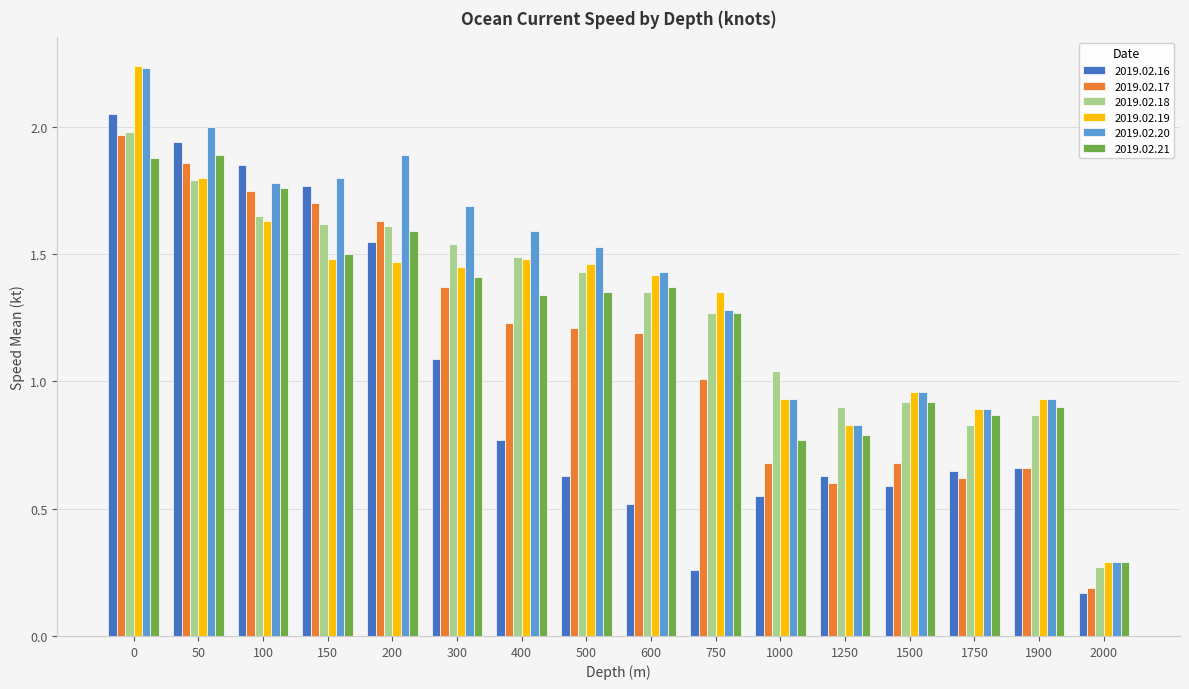

What is the sum of all 2019.02.19 values?

20.6